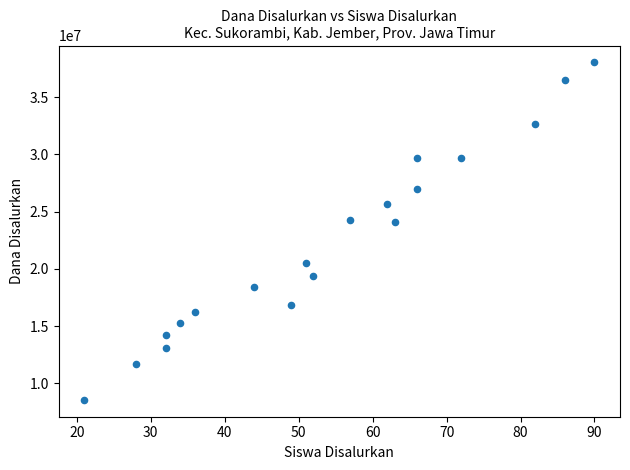

What is the range of Y values (max minus min)?

29475000